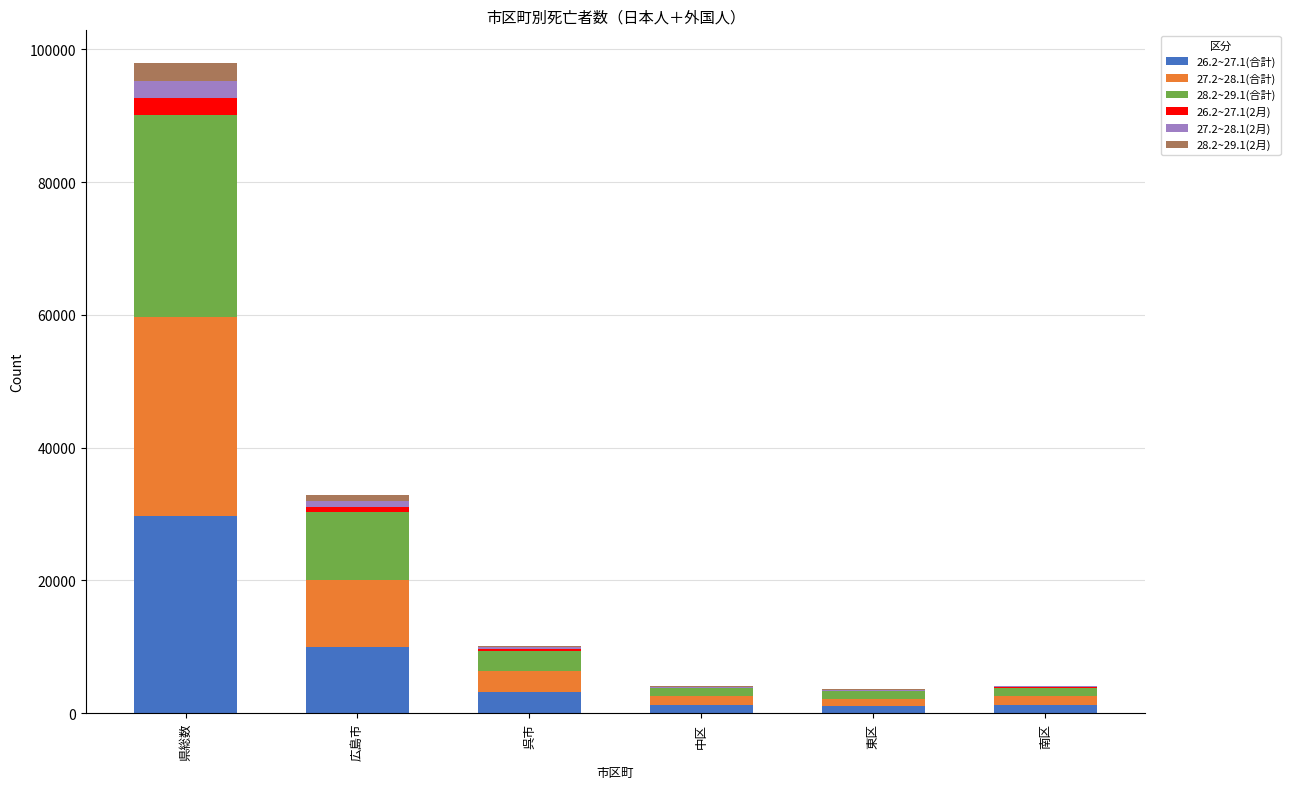

Is it true that 26.2~27.1(合計) equals 10027 at 広島市?

True